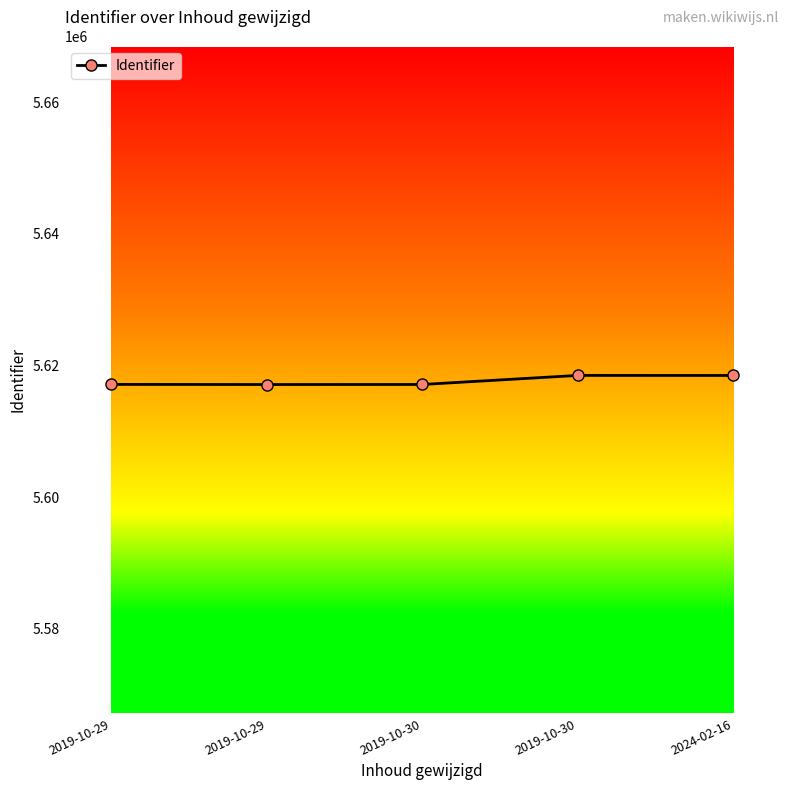

Reading left to right, list all the values displayed in this chart.

5617126	5617109	5617117	5618495	5618487